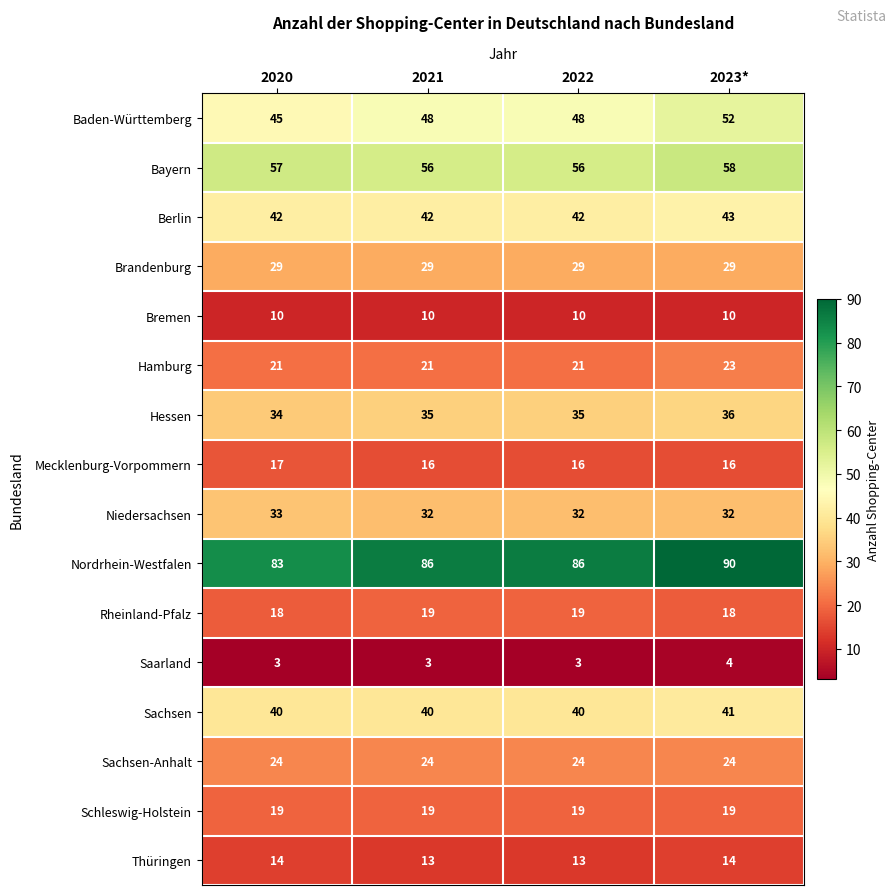

Which category has the highest value across all series?

2023*